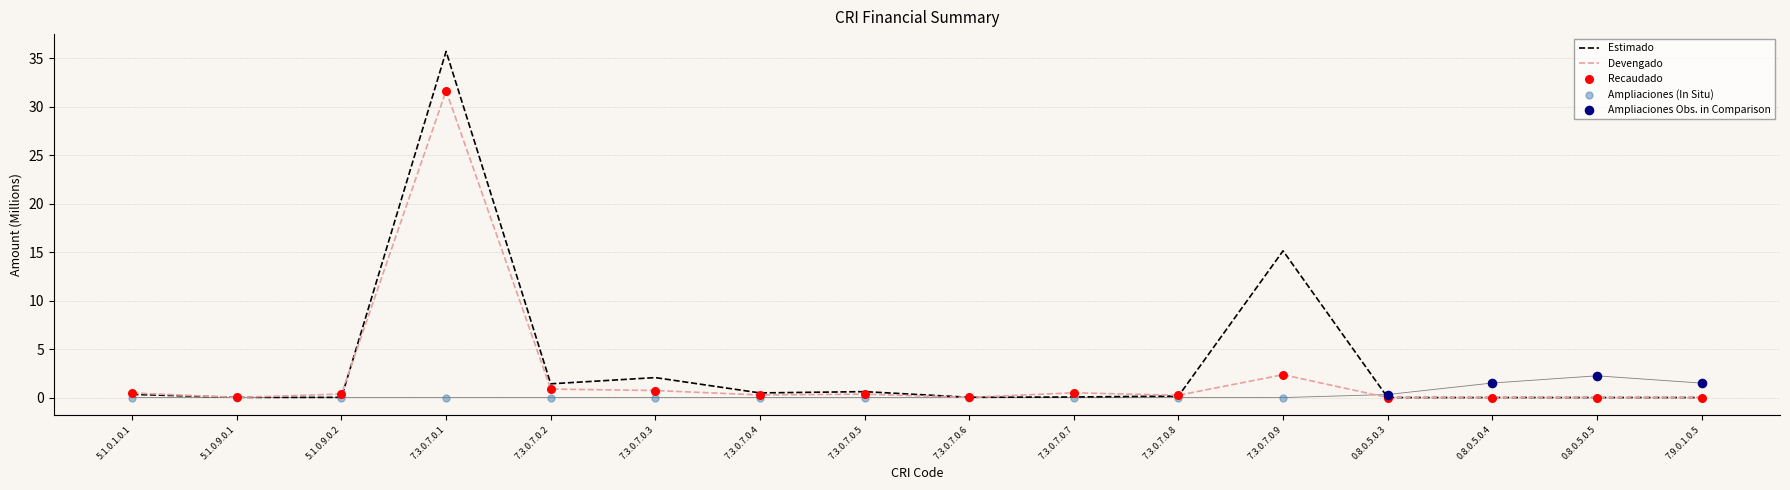

At which category is the sum across all series the highest?

7.3.0.7.0.1